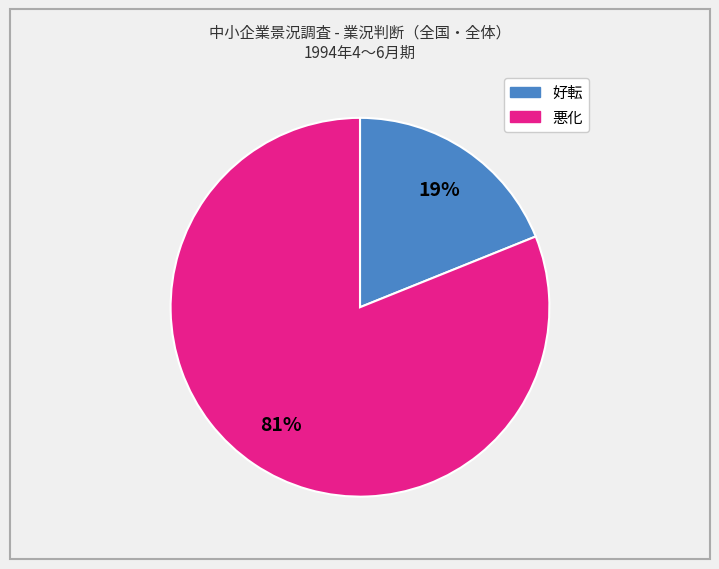

To the nearest percent, what is the difference between the largest and smallest slice percentages?

62%